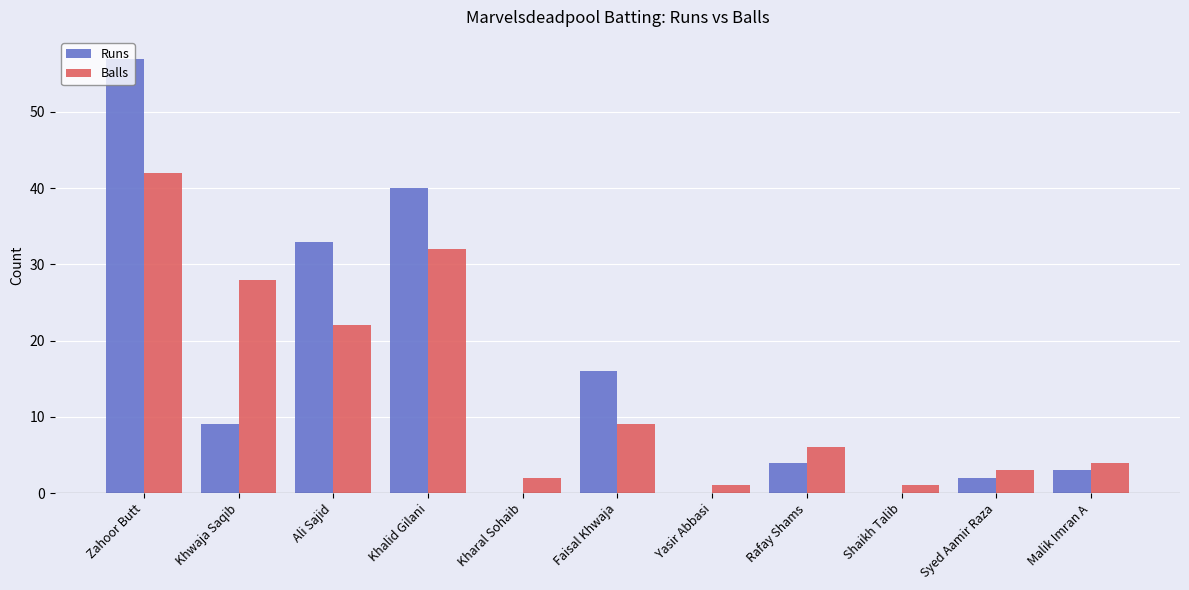

At which label does Runs first exceed 4?

Zahoor Butt